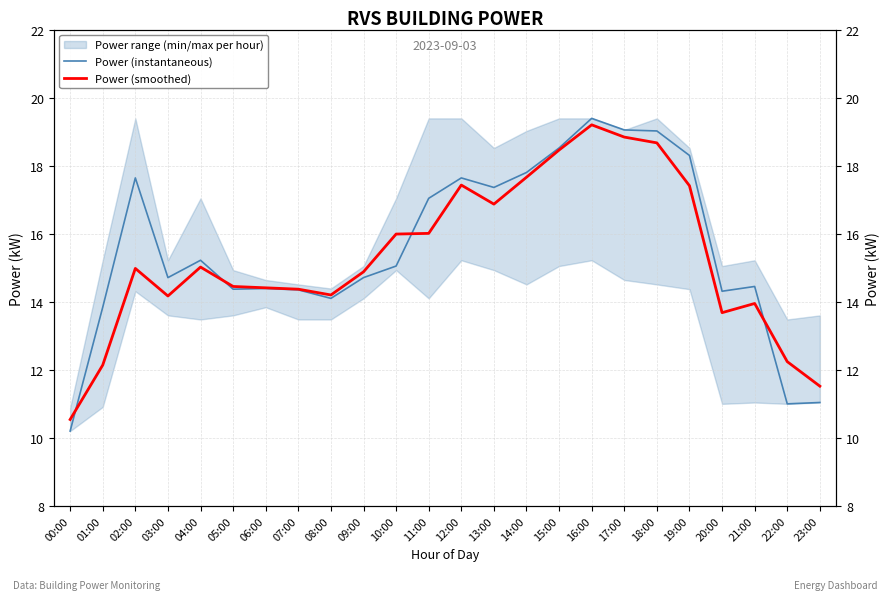

Reading left to right, what are all the values shown in this chart?

Power (instantaneous): 00:00=10.2	01:00=13.8	02:00=17.6	03:00=14.7	04:00=15.2	05:00=14.4	06:00=14.4	07:00=14.3	08:00=14.1	09:00=14.7	10:00=15.1	11:00=17.0	12:00=17.6	13:00=17.4	14:00=17.8	15:00=18.5	16:00=19.4	17:00=19.1	18:00=19.0	19:00=18.3	20:00=14.3	21:00=14.4	22:00=11.0	23:00=11.0
Power (smoothed): 00:00=10.5	01:00=12.1	02:00=15.0	03:00=14.2	04:00=15.0	05:00=14.4	06:00=14.4	07:00=14.4	08:00=14.2	09:00=14.9	10:00=16.0	11:00=16.0	12:00=17.4	13:00=16.9	14:00=17.7	15:00=18.5	16:00=19.2	17:00=18.8	18:00=18.7	19:00=17.4	20:00=13.7	21:00=13.9	22:00=12.2	23:00=11.5